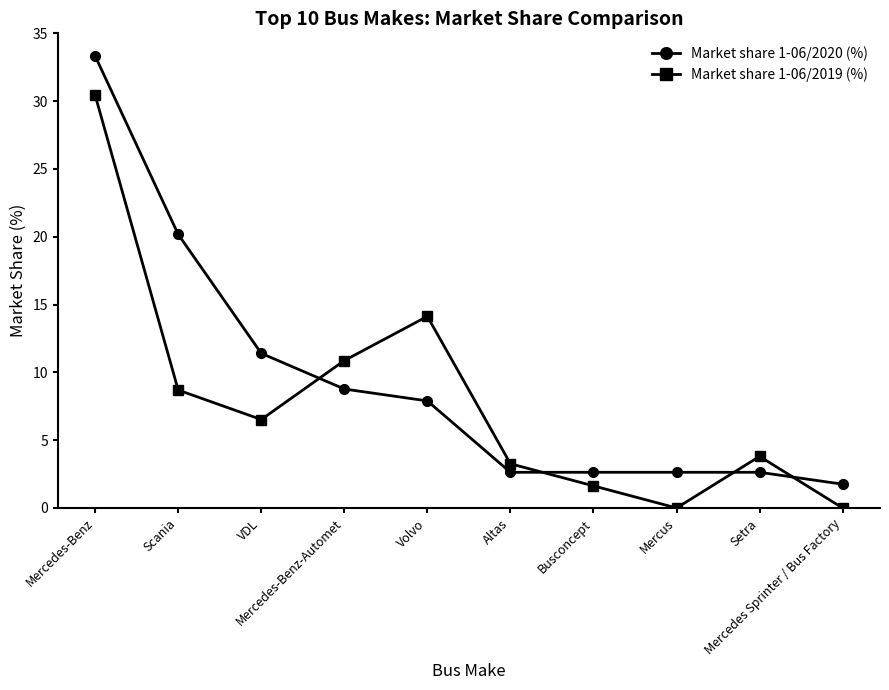

True or false: Market share 1-06/2019 (%) has more than 0 points higher than both neighbors.

True